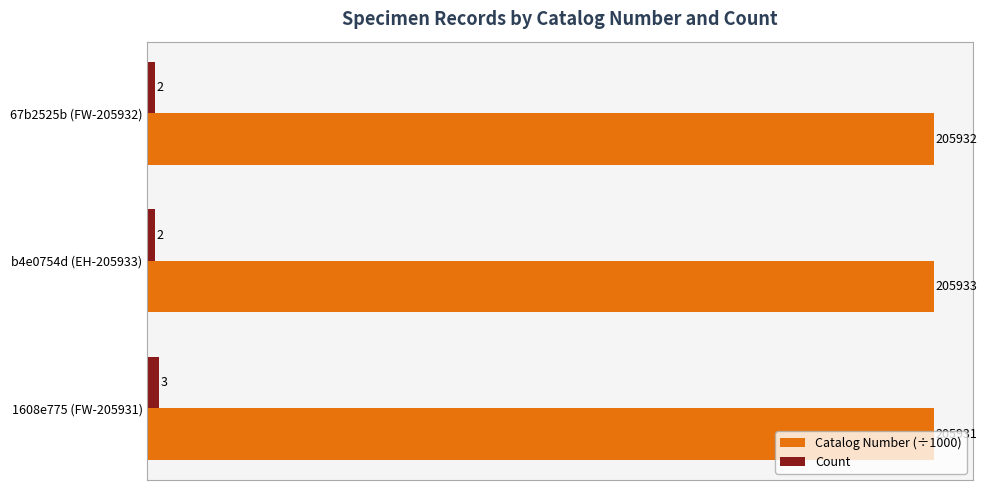

List the series in order of their overall mean, highest first.

Catalog Number (÷1000), Count